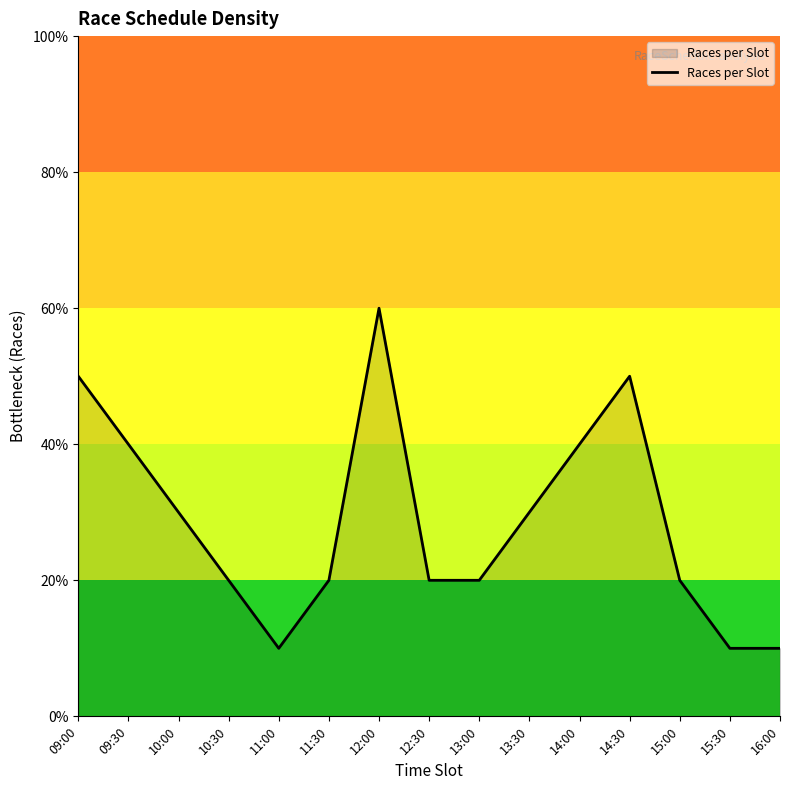

Does the chart have visible grid lines?

No